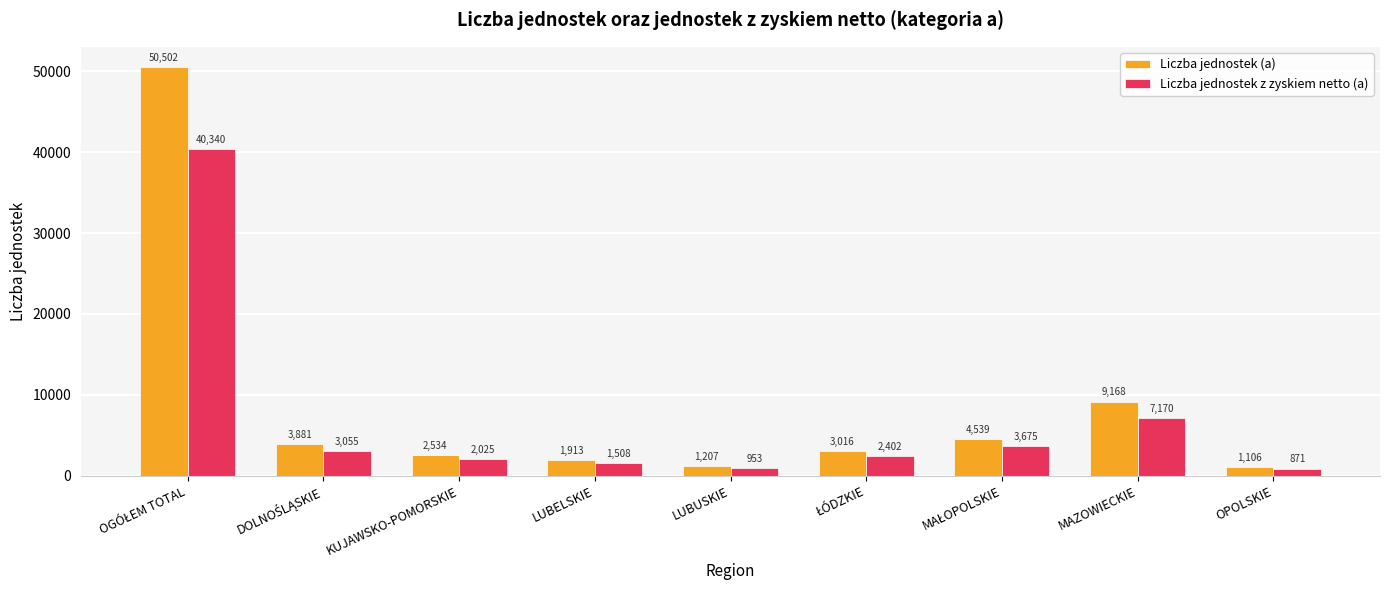

The Liczba jednostek z zyskiem netto (a) series shows 953 at LUBUSKIE. True or false?

True